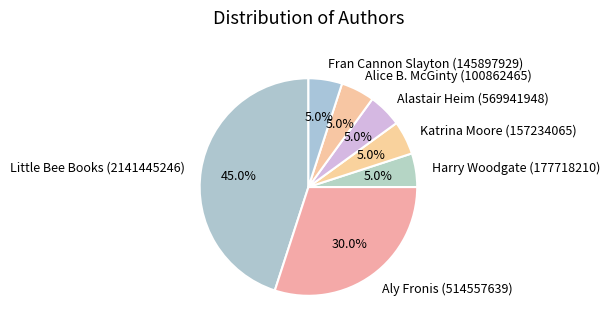

Is there any slice that represents more than half of the pie?

No